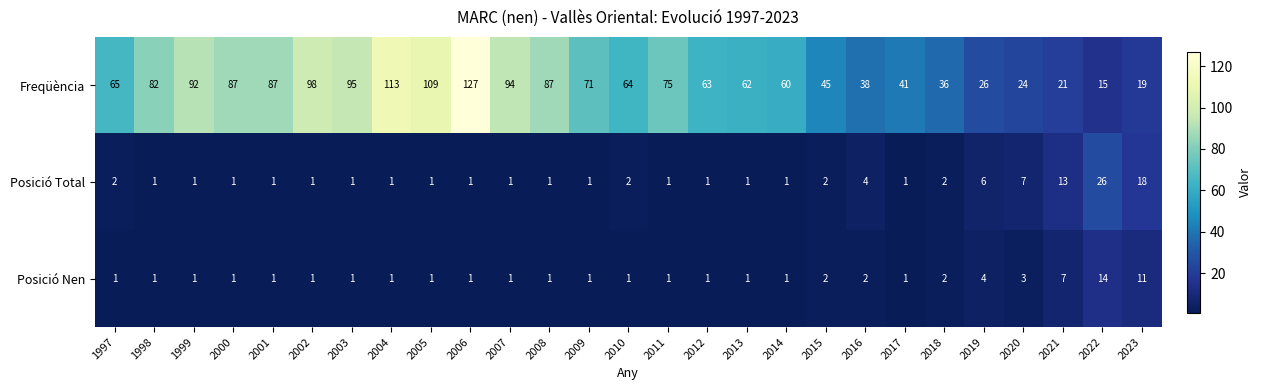

Between 2000 and 2011, which series saw the biggest shift?

Freqüència